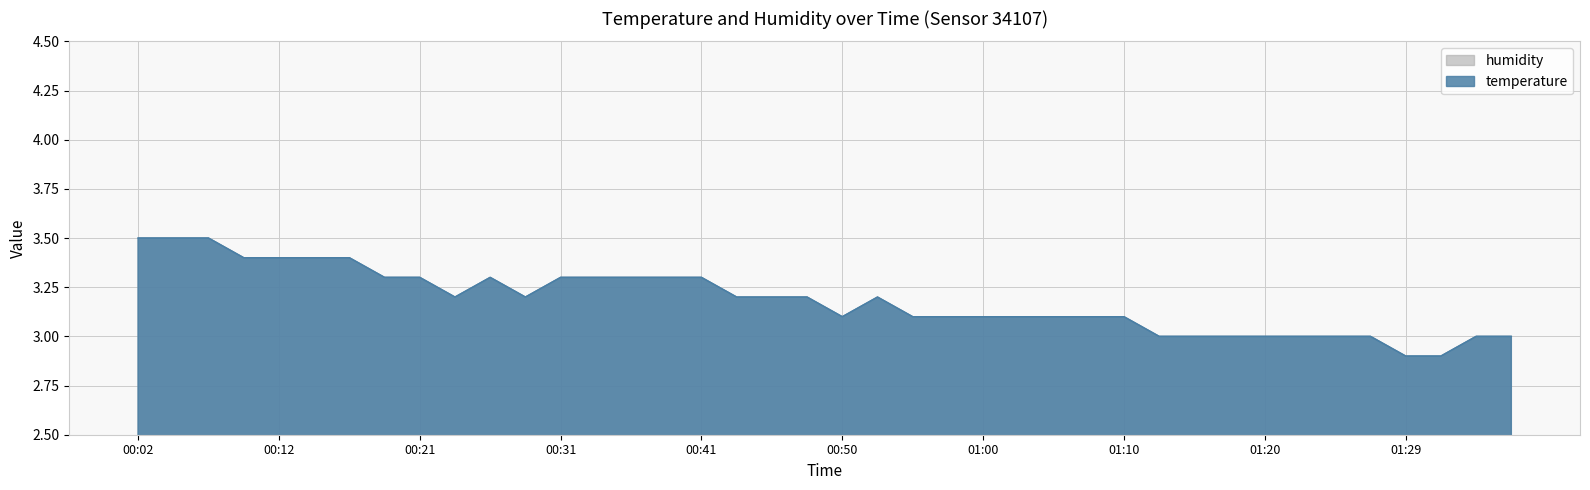

How many interior local valleys (lower than both neighbors) does the data have?

3